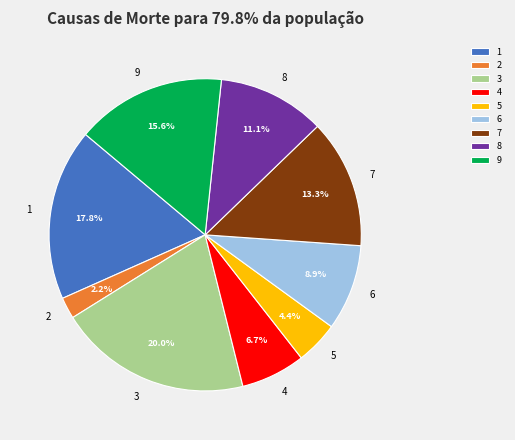

How many segments does this pie chart have?

9